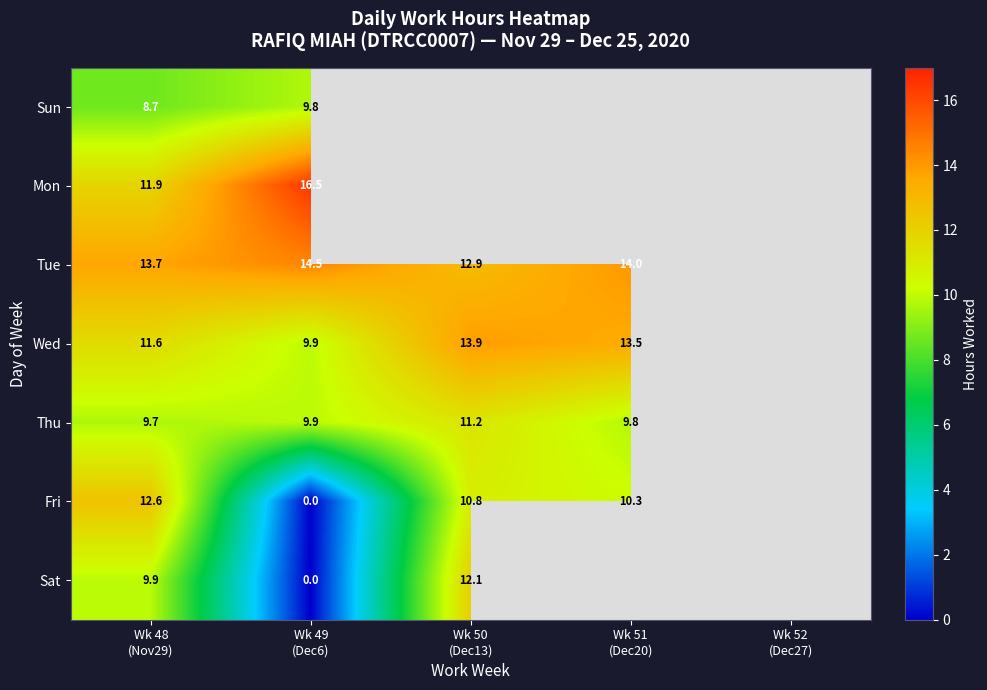

What is the difference between the maximum and minimum values in the Sun series?

1.1